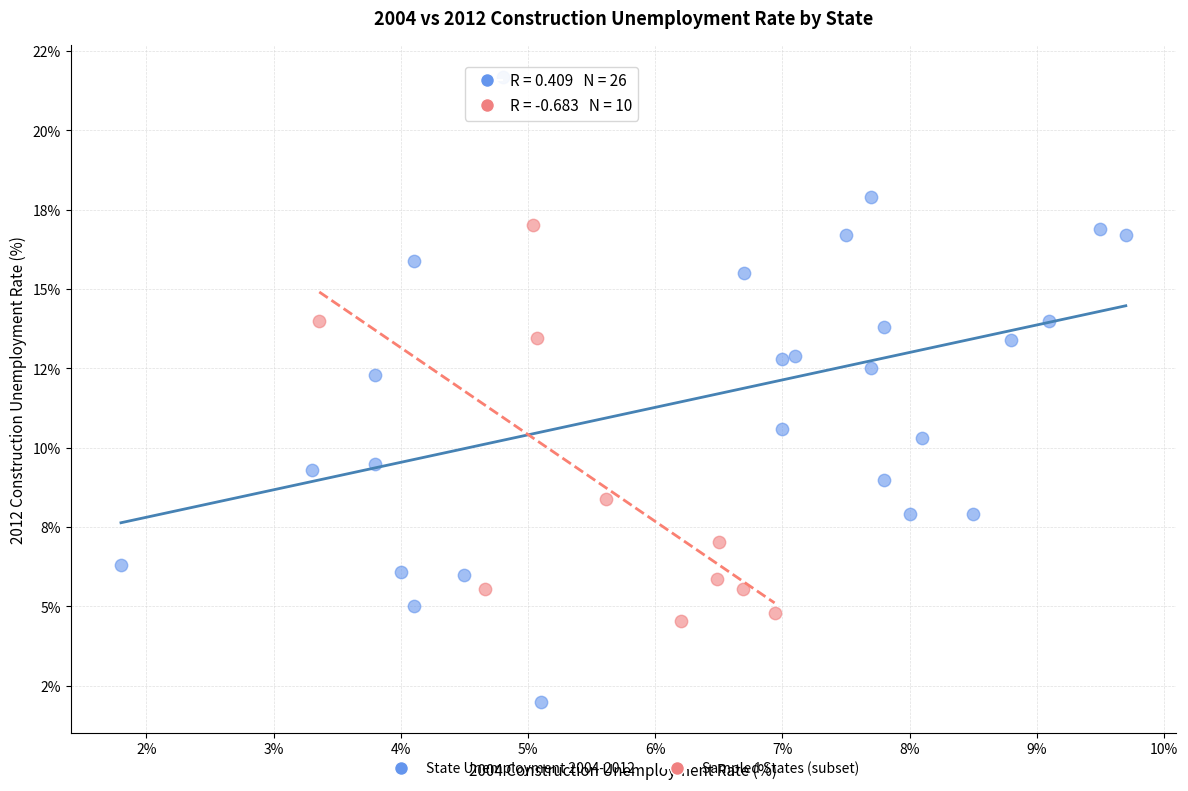

What are all the series names shown in the legend?

State Unemployment 2004-2012, Sampled States (subset)